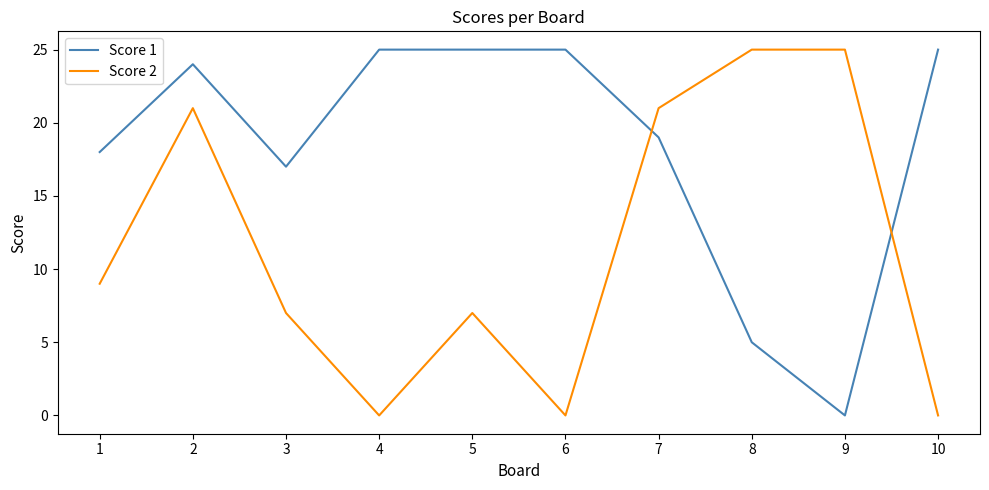

What are all the series names shown in the legend?

Score 1, Score 2